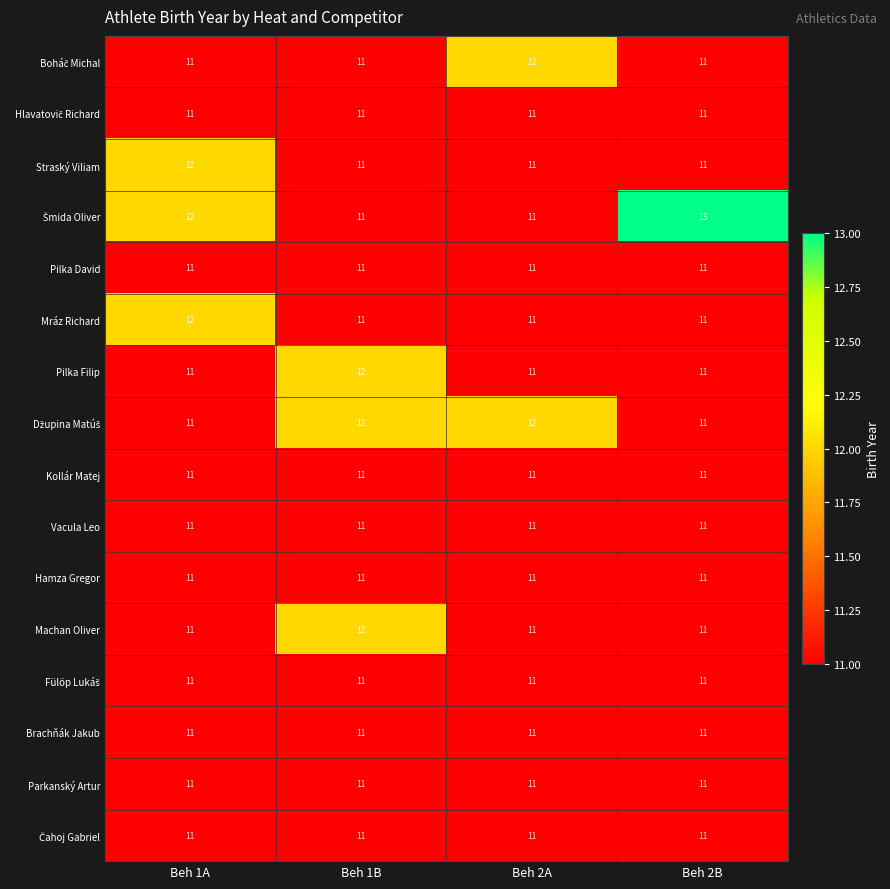

What is the sum of all Brachňák Jakub values?

44